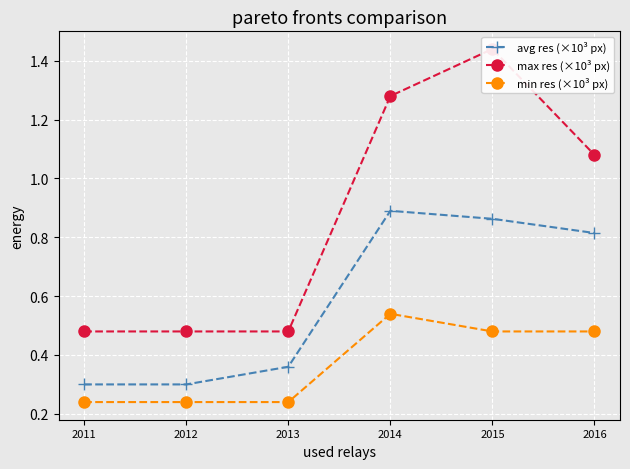

Which label corresponds to the smallest value in the chart?

2011